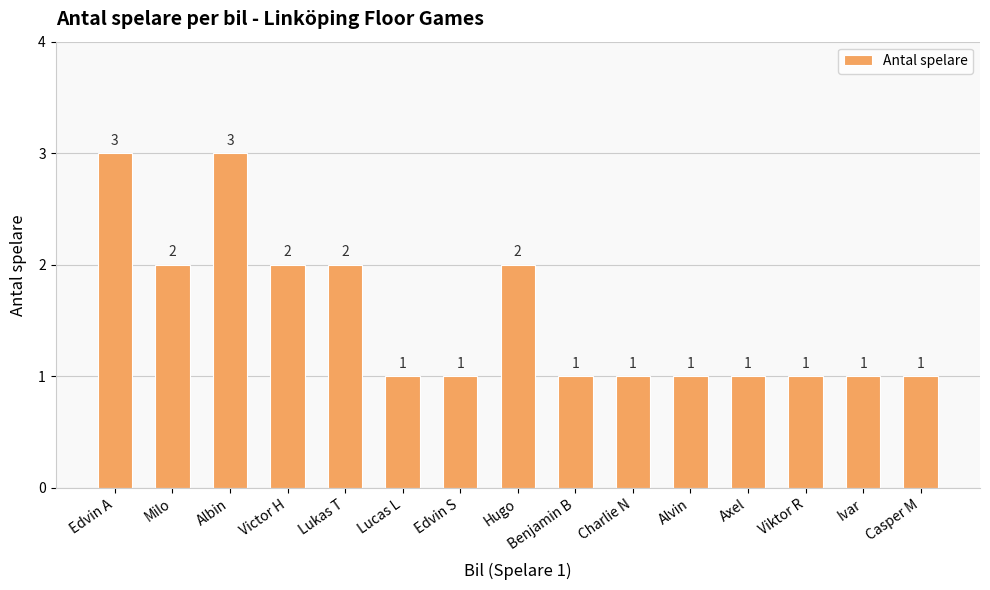

Reading left to right, extract all data points from this chart.

Edvin A=3	Milo=2	Albin=3	Victor H=2	Lukas T=2	Lucas L=1	Edvin S=1	Hugo=2	Benjamin B=1	Charlie N=1	Alvin=1	Axel=1	Viktor R=1	Ivar=1	Casper M=1